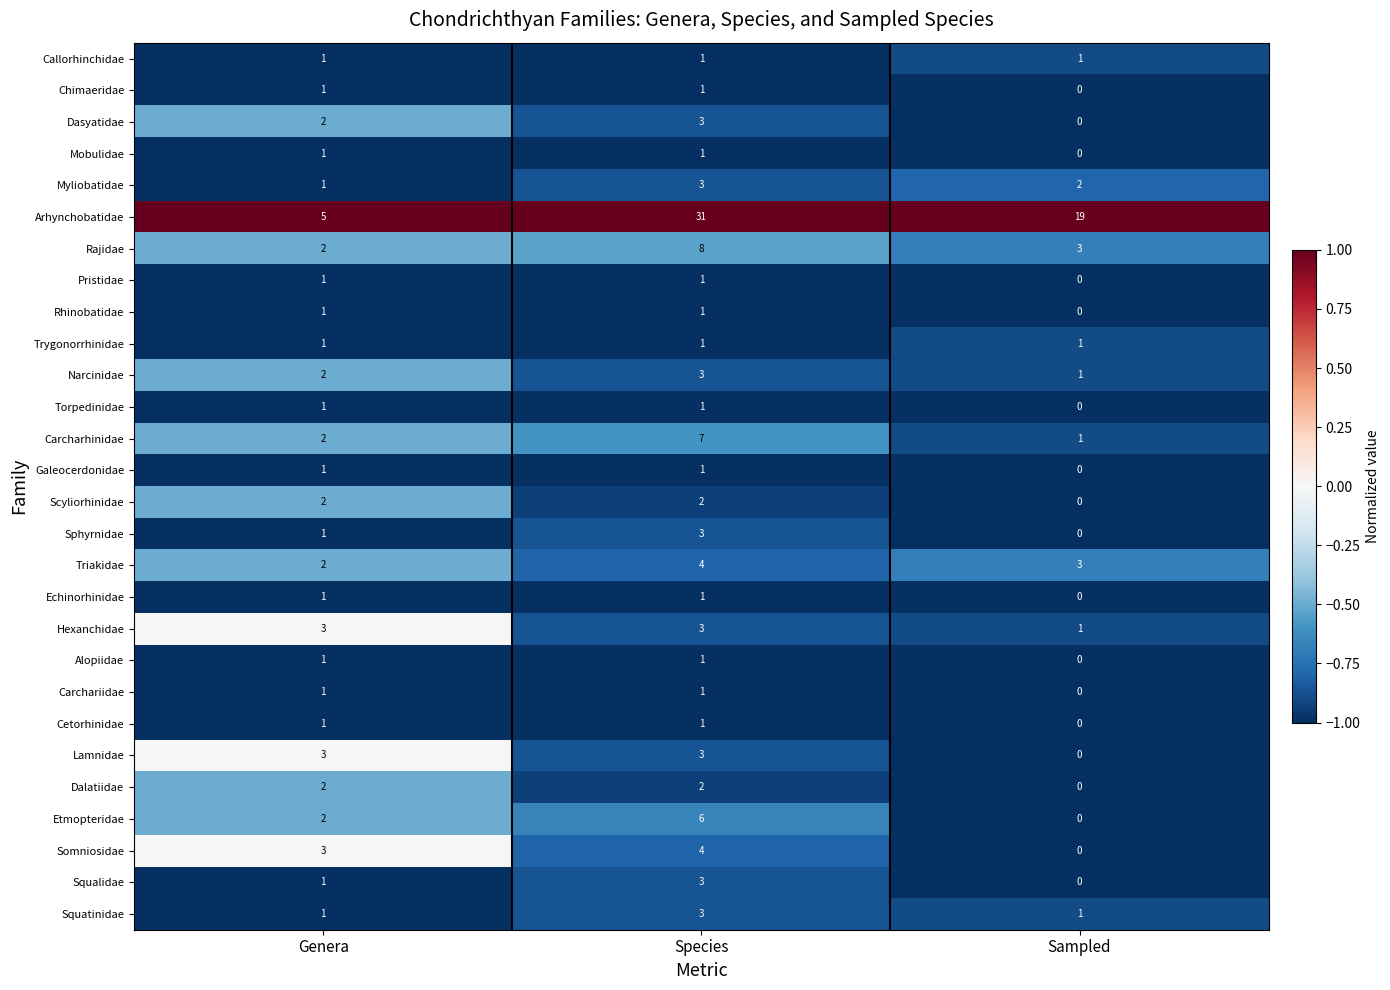

Count the Lamnidae values in the range 0 to 3.

3